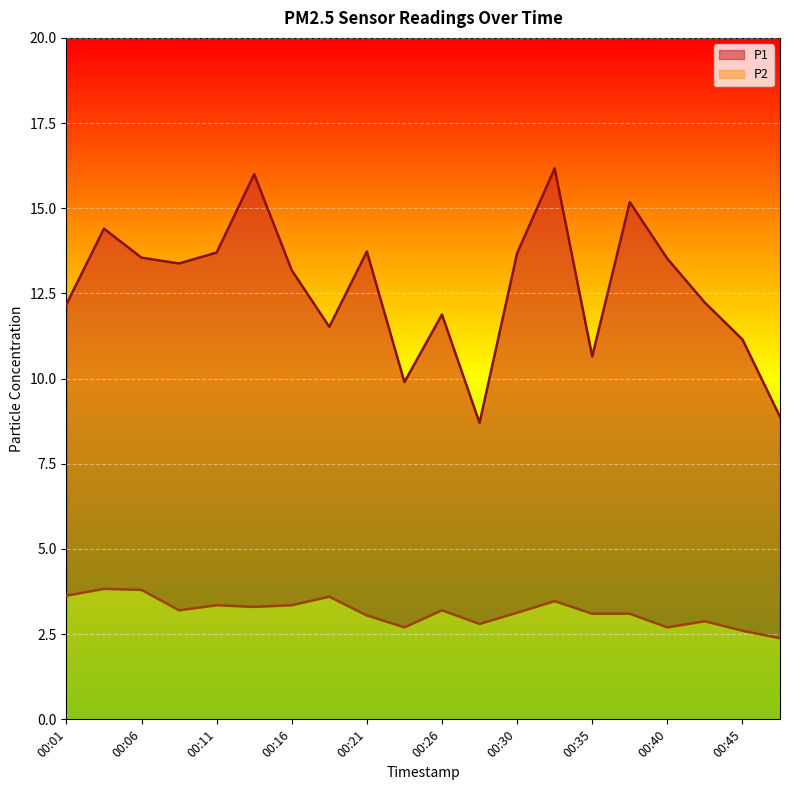

Rank the series at 00:28 from highest to lowest value.

P1, P2